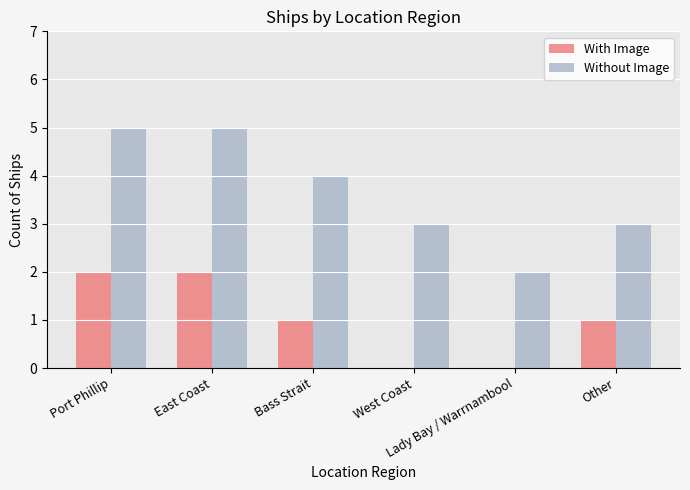

Which series has the largest total across all categories?

Without Image